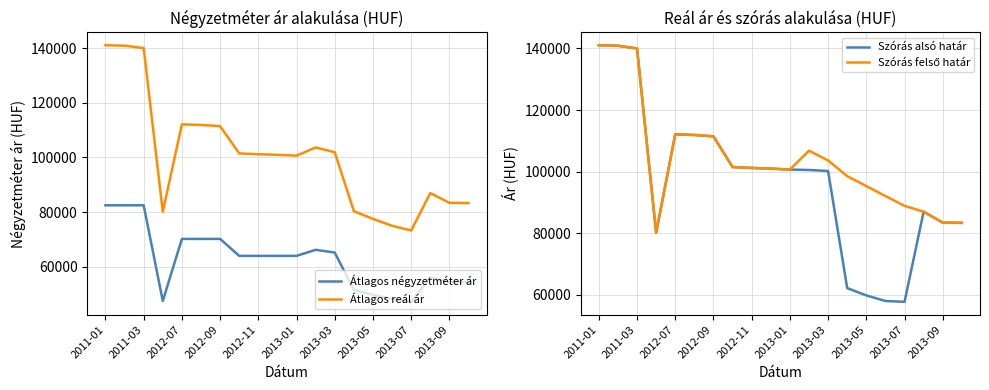

True or false: Átlagos négyzetméter ár and Átlagos reál ár intersect in this chart.

False